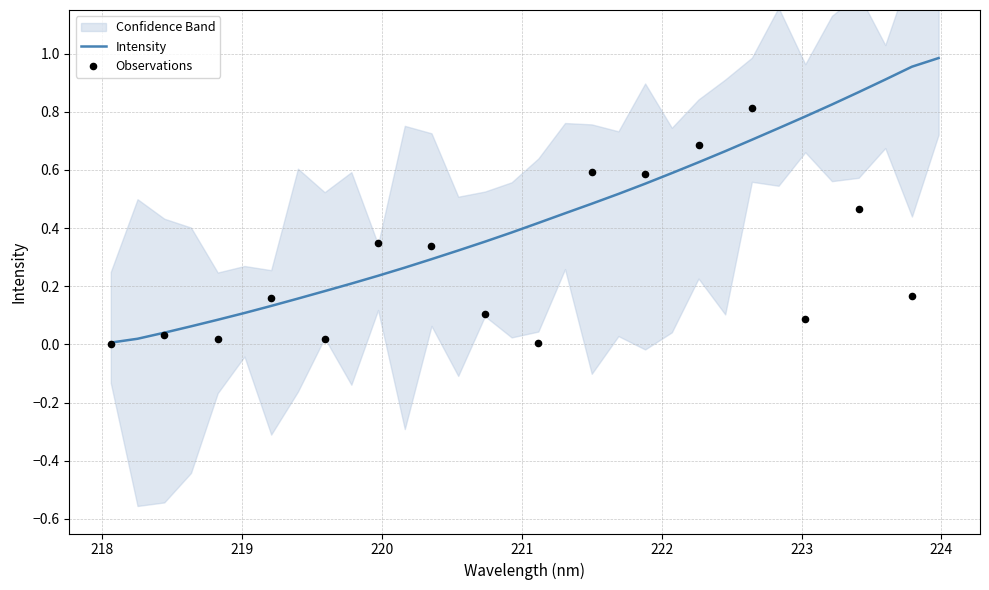

Between 218.442 and 222.0721, which is larger?

222.0721